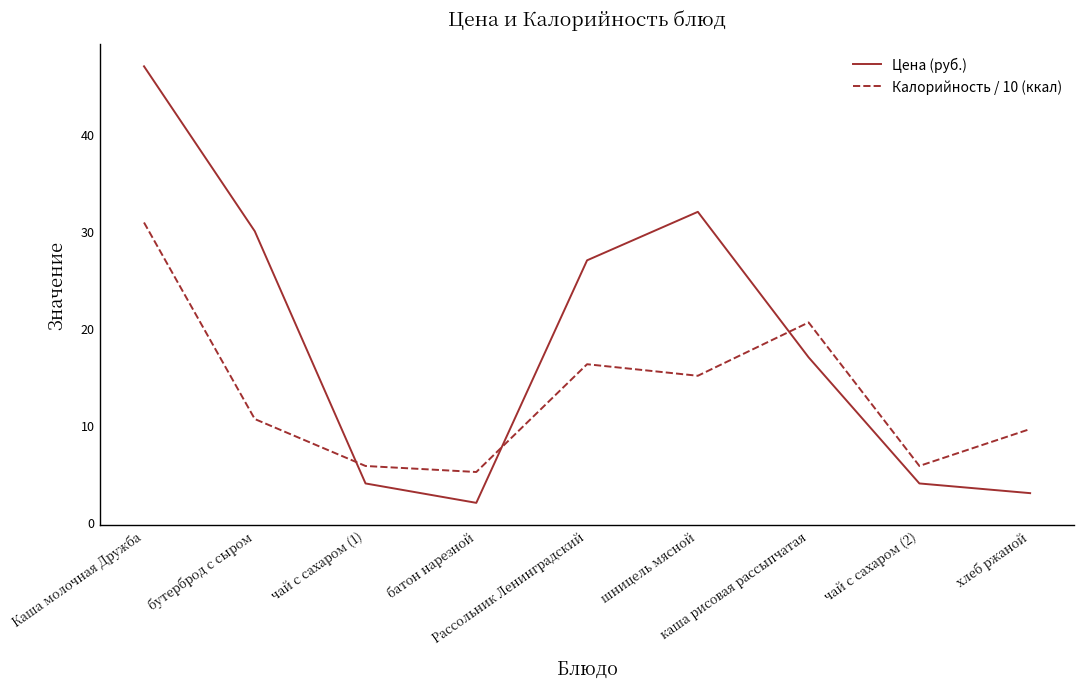

Does the chart display data point markers on the line(s)?

No